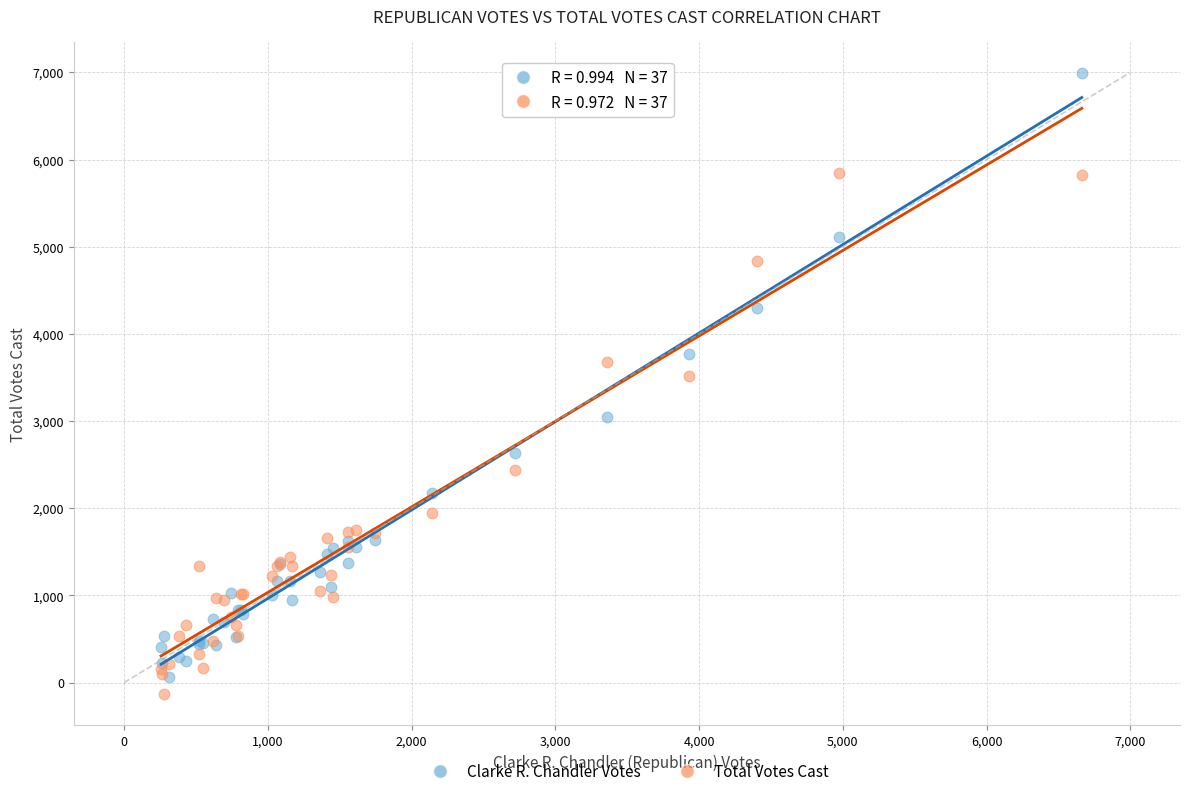

Across all series, what Y value is closest to 3431?

3514.1